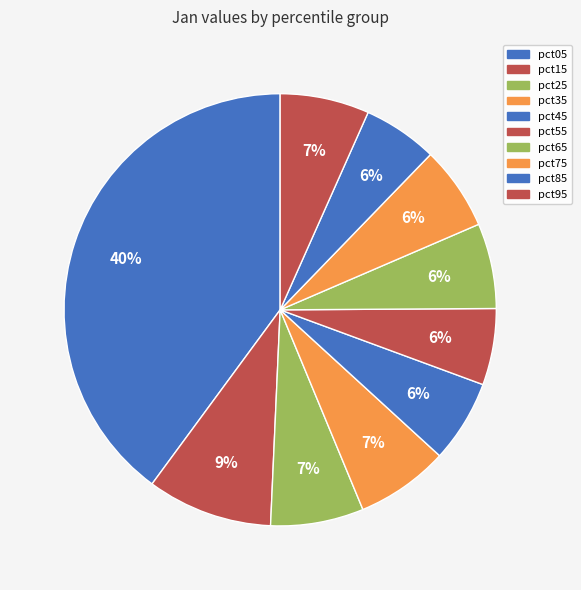

To the nearest percent, what portion does pct35 represent?

7%